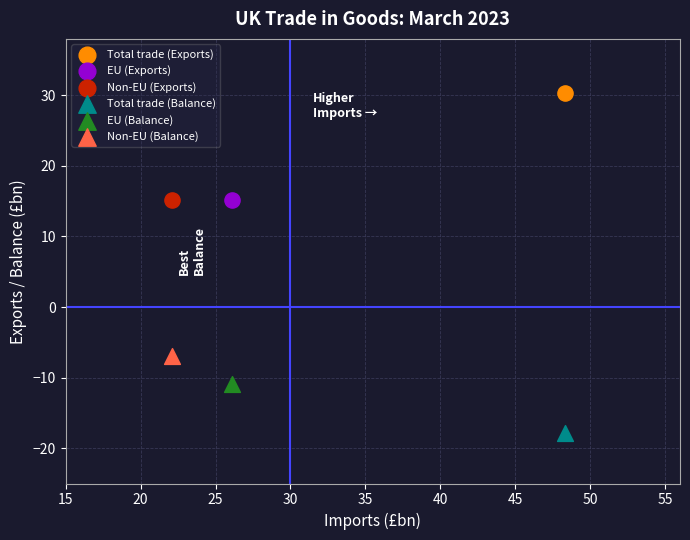

What are all the series names shown in the legend?

Total trade (Exports), EU (Exports), Non-EU (Exports), Total trade (Balance), EU (Balance), Non-EU (Balance)